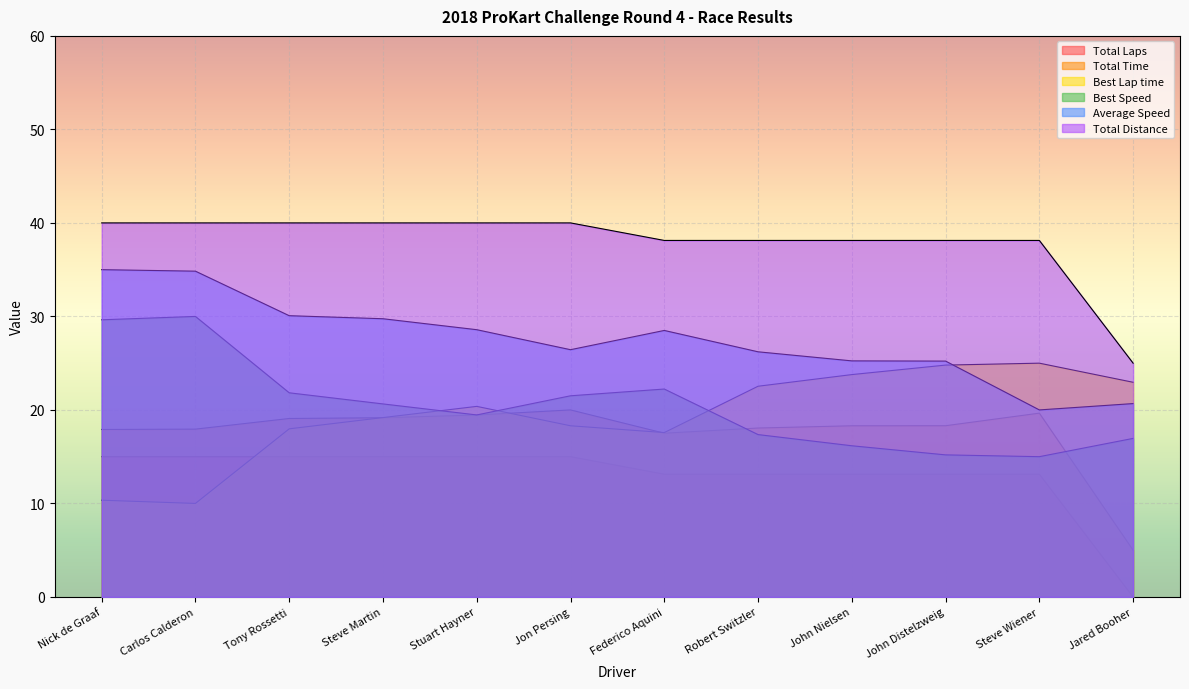

Reading left to right, extract all data points from this chart.

Total Laps: Nick de Graaf=15.0	Carlos Calderon=15.0	Tony Rossetti=15.0	Steve Martin=15.0	Stuart Hayner=15.0	Jon Persing=15.0	Federico Aquini=13.1	Robert Switzler=13.1	John Nielsen=13.1	John Distelzweig=13.1	Steve Wiener=13.1	Jared Booher=0.0
Total Time: Nick de Graaf=17.9	Carlos Calderon=17.9	Tony Rossetti=19.1	Steve Martin=19.2	Stuart Hayner=19.5	Jon Persing=20.0	Federico Aquini=17.5	Robert Switzler=18.1	John Nielsen=18.3	John Distelzweig=18.3	Steve Wiener=19.7	Jared Booher=5.0
Best Lap time: Nick de Graaf=10.3	Carlos Calderon=10.0	Tony Rossetti=18.0	Steve Martin=19.2	Stuart Hayner=20.4	Jon Persing=18.3	Federico Aquini=17.6	Robert Switzler=22.5	John Nielsen=23.8	John Distelzweig=24.8	Steve Wiener=25.0	Jared Booher=23.0
Best Speed: Nick de Graaf=29.6	Carlos Calderon=30.0	Tony Rossetti=21.8	Steve Martin=20.6	Stuart Hayner=19.5	Jon Persing=21.5	Federico Aquini=22.2	Robert Switzler=17.4	John Nielsen=16.2	John Distelzweig=15.2	Steve Wiener=15.0	Jared Booher=17.0
Average Speed: Nick de Graaf=35.0	Carlos Calderon=34.8	Tony Rossetti=30.1	Steve Martin=29.8	Stuart Hayner=28.6	Jon Persing=26.4	Federico Aquini=28.5	Robert Switzler=26.2	John Nielsen=25.2	John Distelzweig=25.2	Steve Wiener=20.0	Jared Booher=20.7
Total Distance: Nick de Graaf=40.0	Carlos Calderon=40.0	Tony Rossetti=40.0	Steve Martin=40.0	Stuart Hayner=40.0	Jon Persing=40.0	Federico Aquini=38.1	Robert Switzler=38.1	John Nielsen=38.1	John Distelzweig=38.1	Steve Wiener=38.1	Jared Booher=25.0